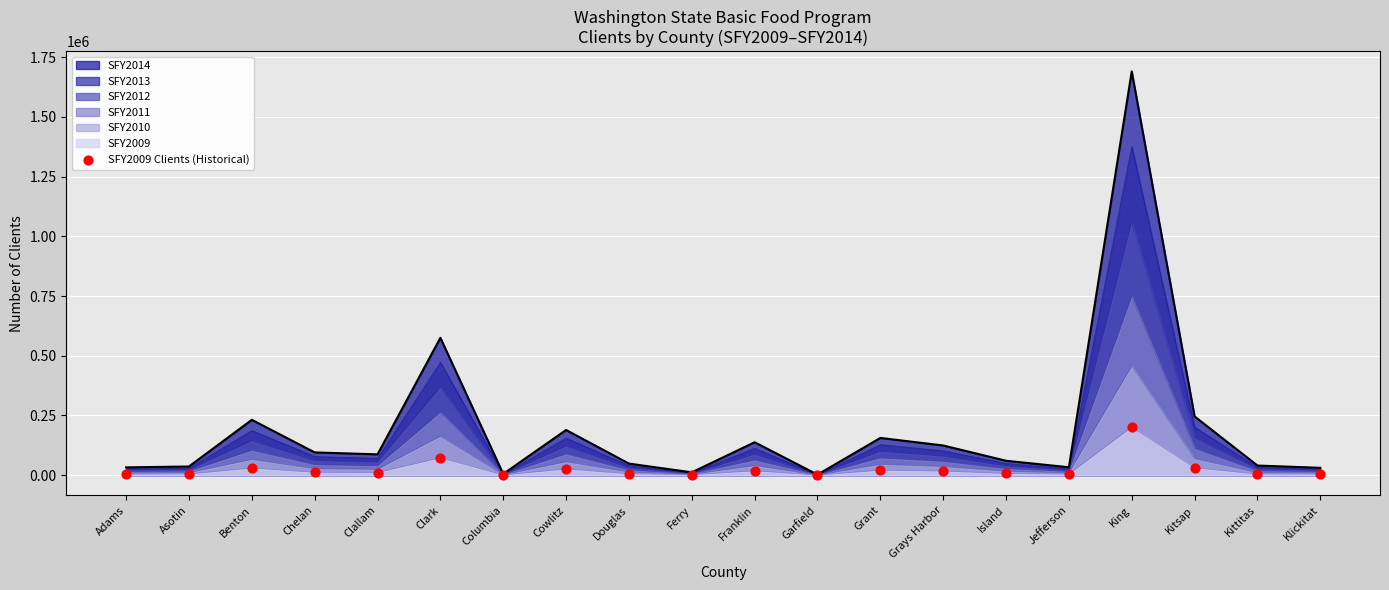

Which has a higher value, Asotin or Columbia?

Asotin